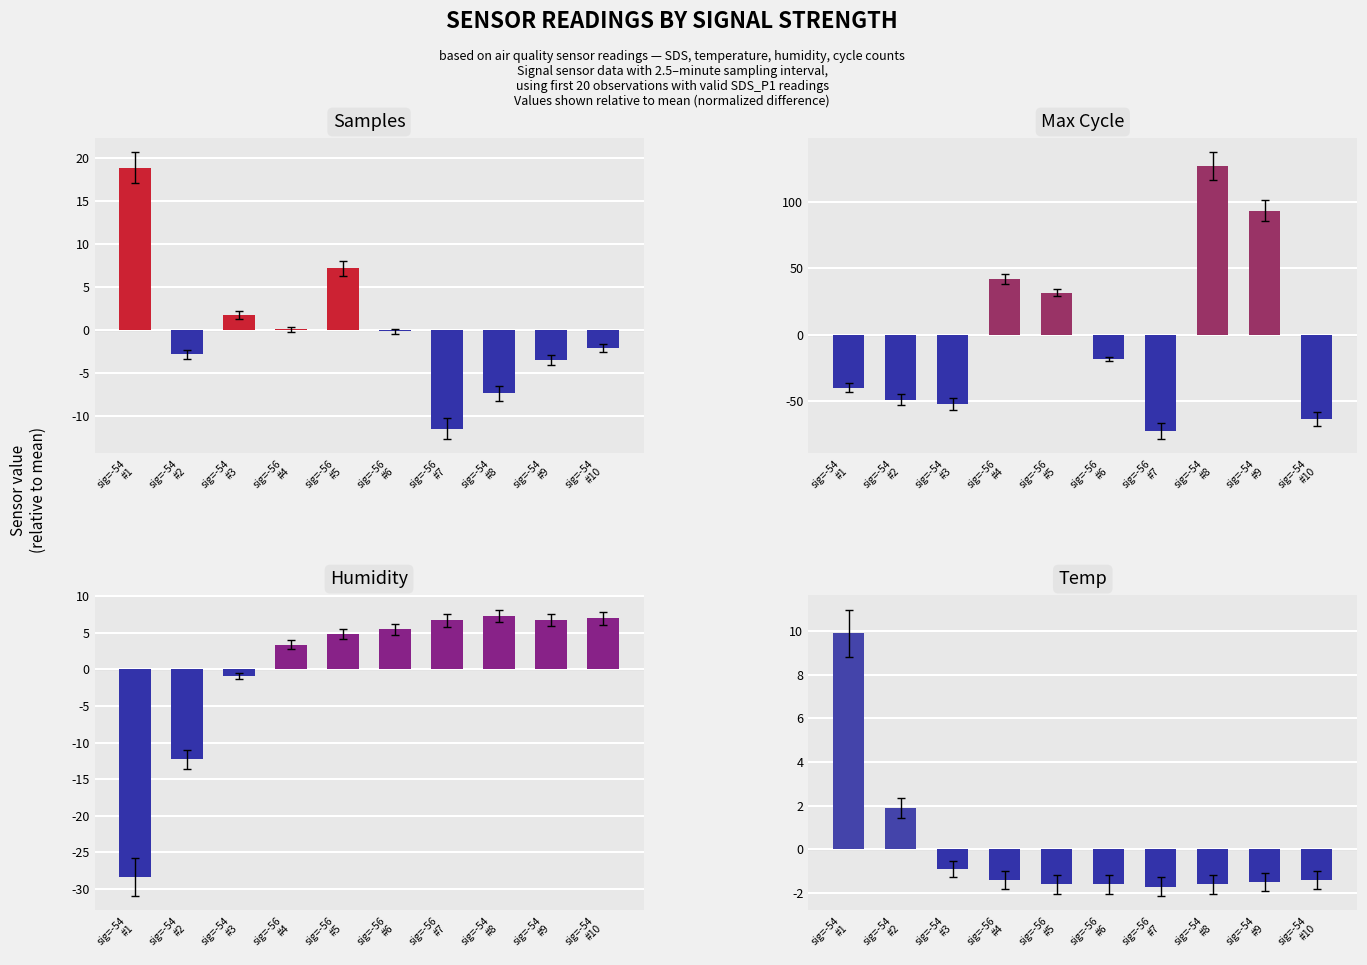

Reading left to right, list all the values displayed in this chart.

Samples: sig=-54
#1=18.8	sig=-54
#2=-2.9	sig=-54
#3=1.7	sig=-56
#4=0.0	sig=-56
#5=7.2	sig=-56
#6=-0.2	sig=-56
#7=-11.5	sig=-54
#8=-7.4	sig=-54
#9=-3.5	sig=-54
#10=-2.1
Max Cycle: sig=-54
#1=-39.7	sig=-54
#2=-48.8	sig=-54
#3=-52.1	sig=-56
#4=42.0	sig=-56
#5=31.8	sig=-56
#6=-18.2	sig=-56
#7=-72.4	sig=-54
#8=126.9	sig=-54
#9=93.6	sig=-54
#10=-63.4
Humidity: sig=-54
#1=-28.4	sig=-54
#2=-12.3	sig=-54
#3=-0.9	sig=-56
#4=3.4	sig=-56
#5=4.9	sig=-56
#6=5.5	sig=-56
#7=6.7	sig=-54
#8=7.3	sig=-54
#9=6.8	sig=-54
#10=7.0
Temp: sig=-54
#1=9.9	sig=-54
#2=1.9	sig=-54
#3=-0.9	sig=-56
#4=-1.4	sig=-56
#5=-1.6	sig=-56
#6=-1.6	sig=-56
#7=-1.7	sig=-54
#8=-1.6	sig=-54
#9=-1.5	sig=-54
#10=-1.4